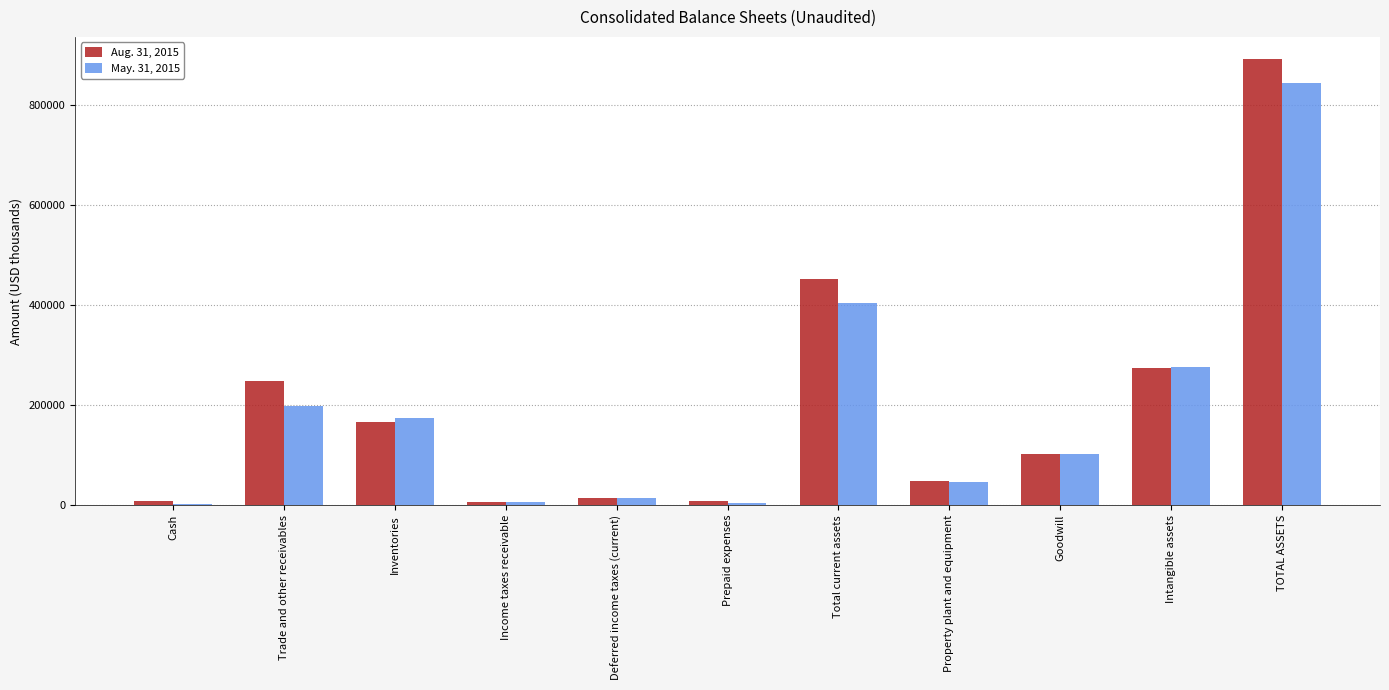

What position from the right is Goodwill?

3